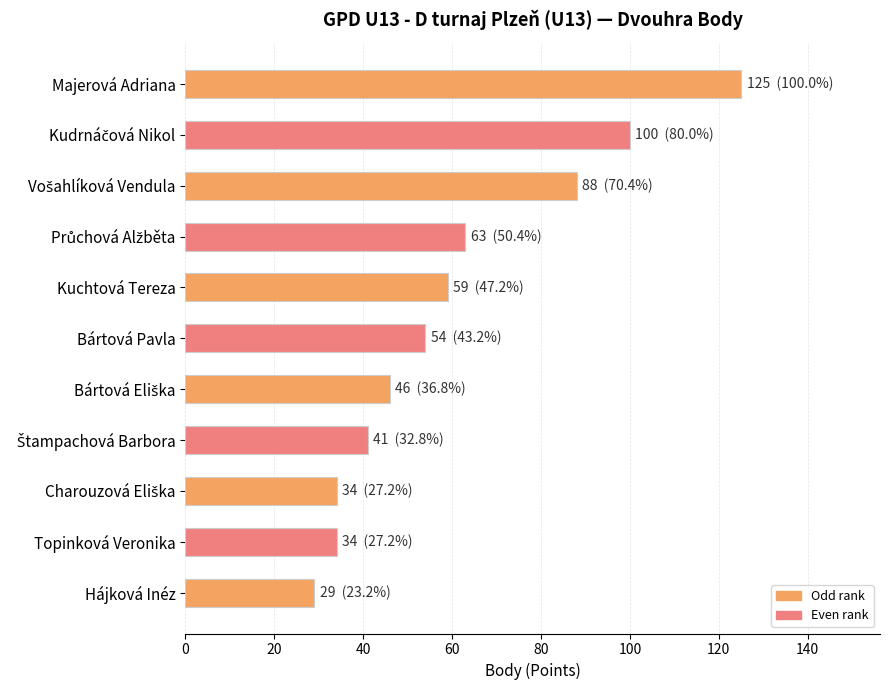

What is the sum of all values?

673